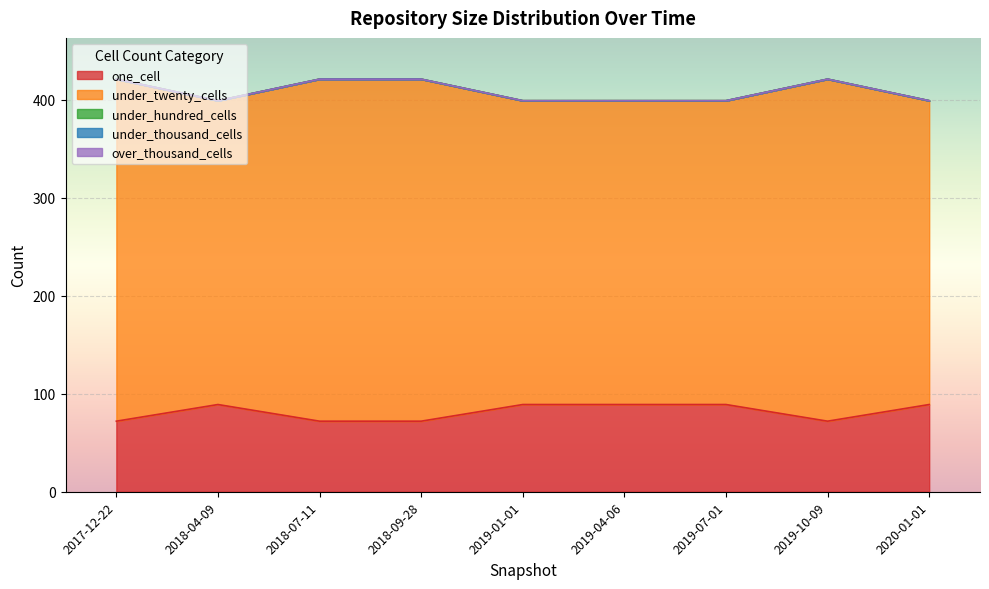

At which category does the chart reach its minimum across all series?

2017-12-22